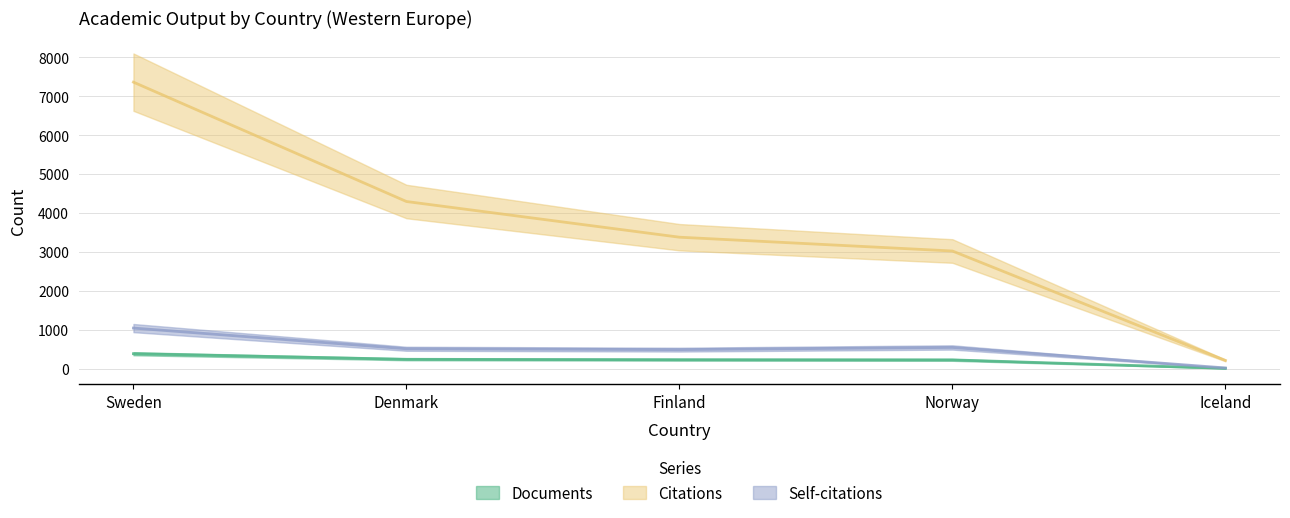

What is the total value across all series at Finland?

4114